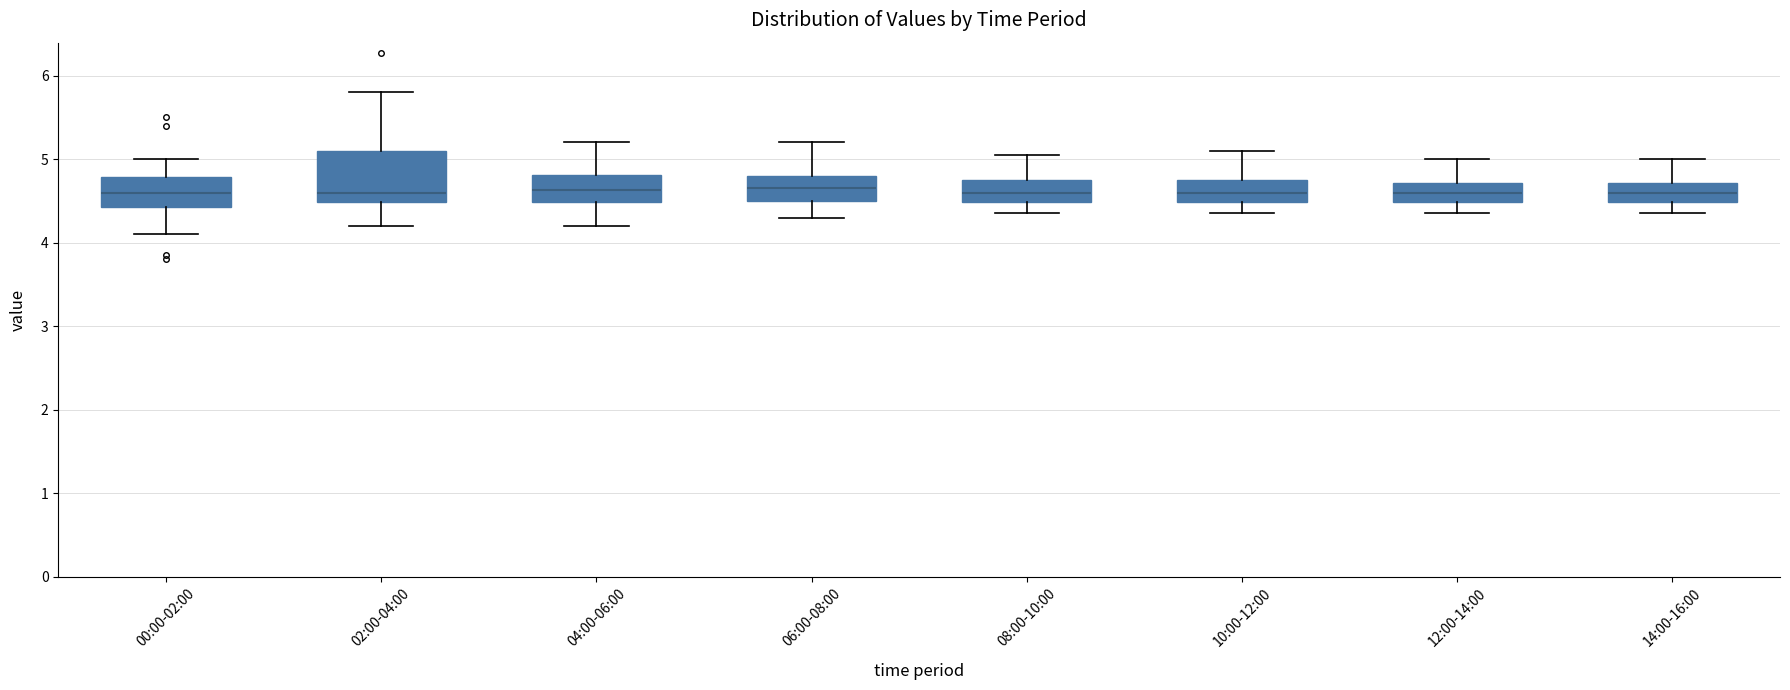

Which box is the tallest, from its lower edge to its upper edge?

02:00-04:00